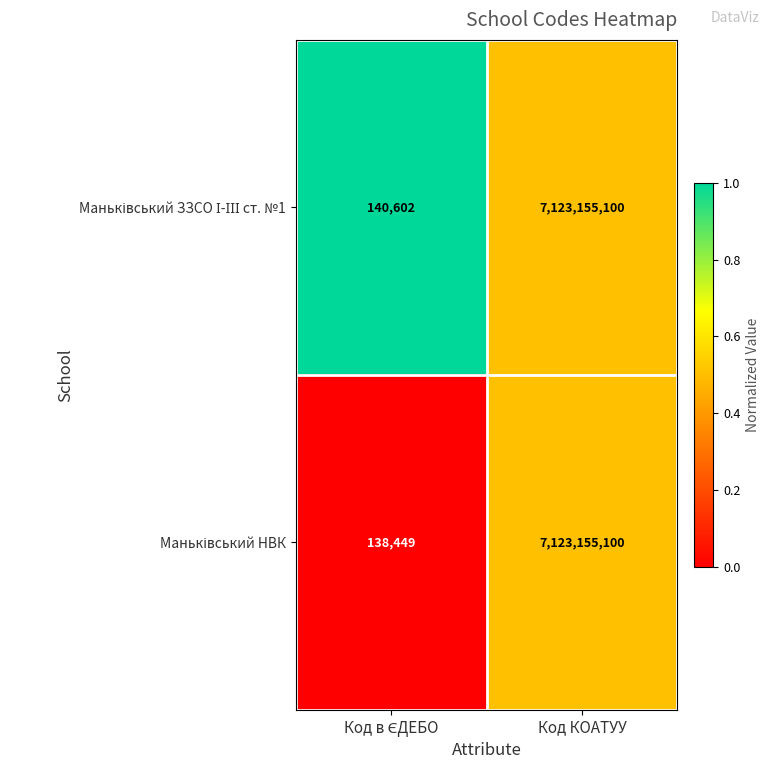

What is the minimum value shown in the chart?

138449